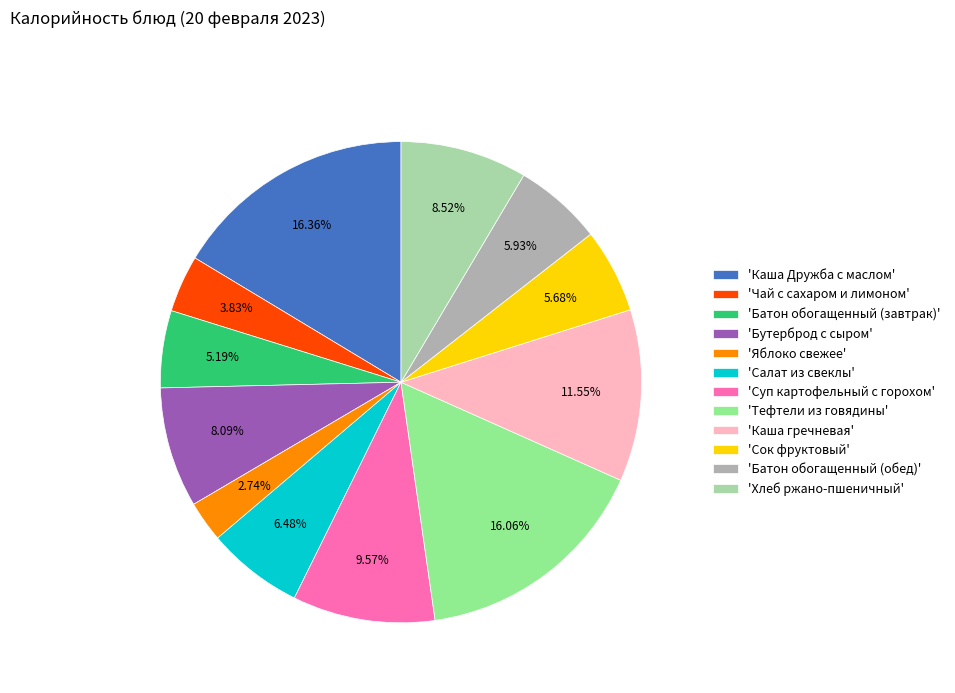

Is there a majority slice in this chart?

No